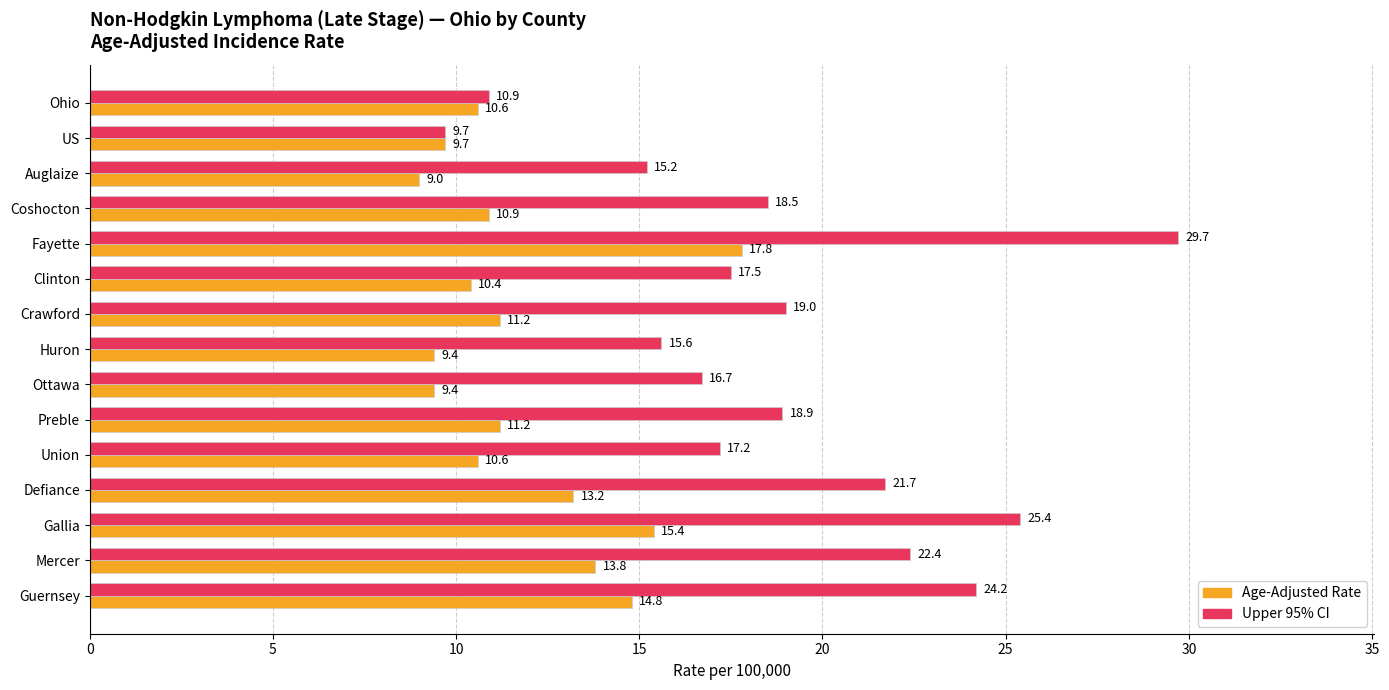

What is the greatest value displayed?

29.7